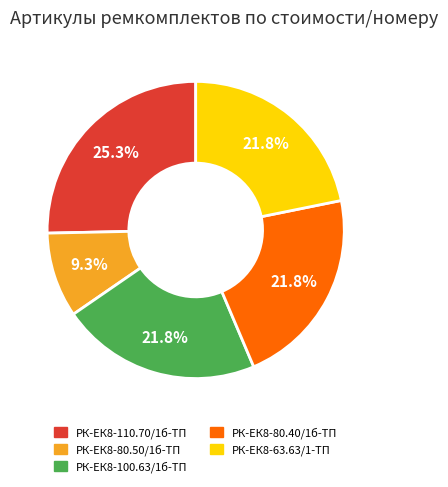

True or false: РК-ЕК8-100.63/1б-ТП accounts for 22% of the total.

True